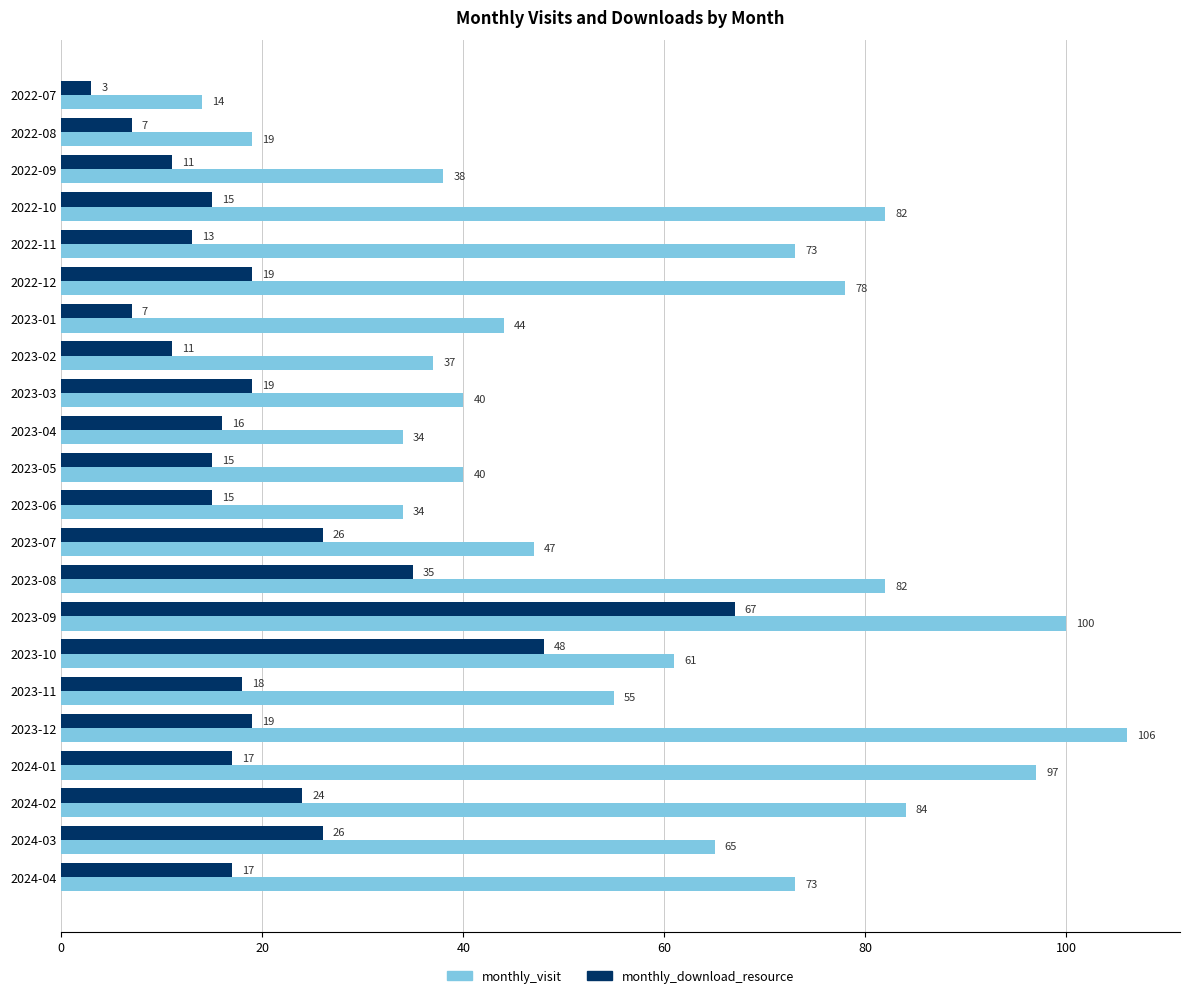

Is it true that monthly_visit equals 47 at 2023-07?

True